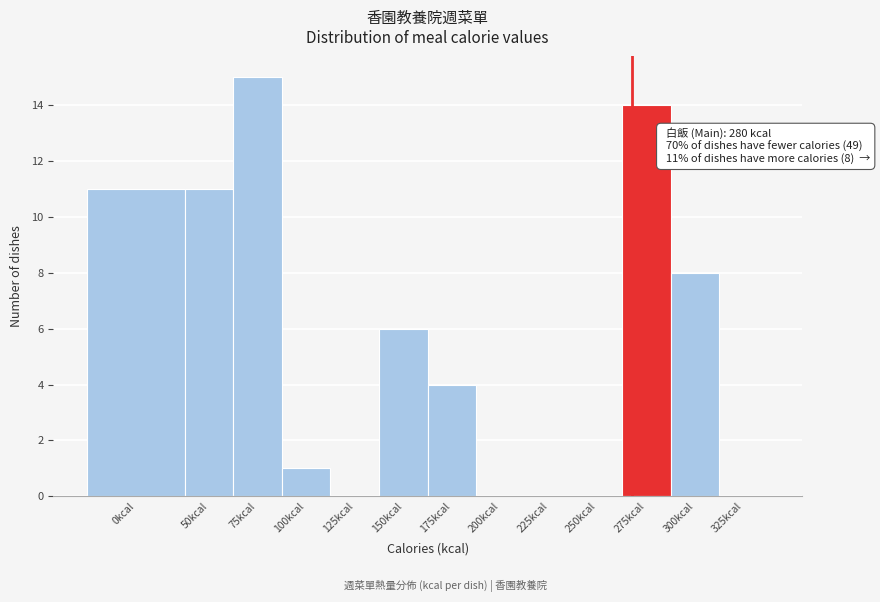

Reading left to right, list all the values displayed in this chart.

0kcal=11	50kcal=11	75kcal=15	100kcal=1	125kcal=0	150kcal=6	175kcal=4	200kcal=0	225kcal=0	250kcal=0	275kcal=14	300kcal=8	325kcal=0